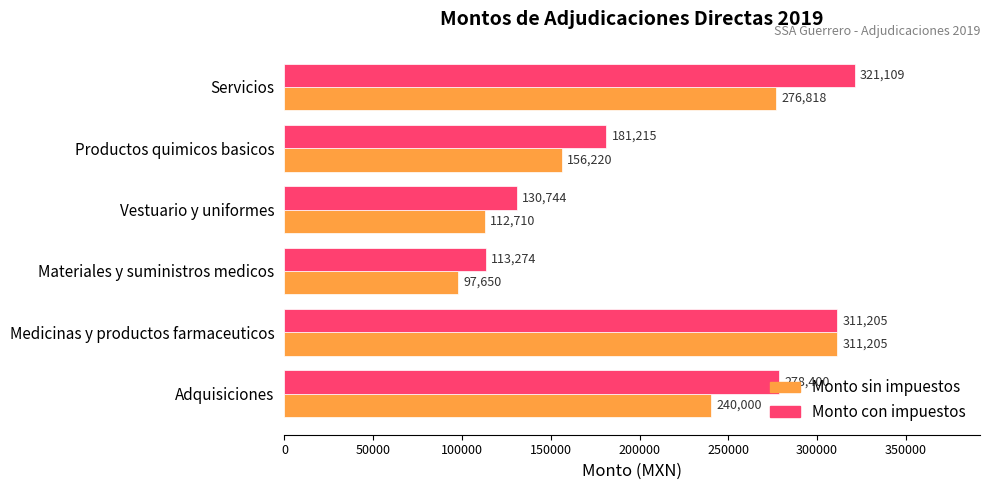

What is the difference between the second highest and minimum values in the Monto sin impuestos series?

179168.0